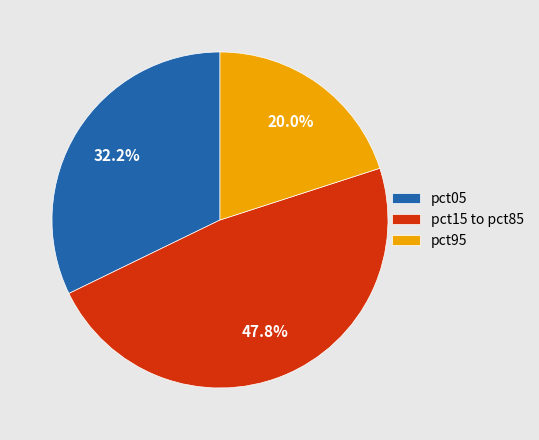

Between pct05 and pct15 to pct85, which is larger?

pct15 to pct85